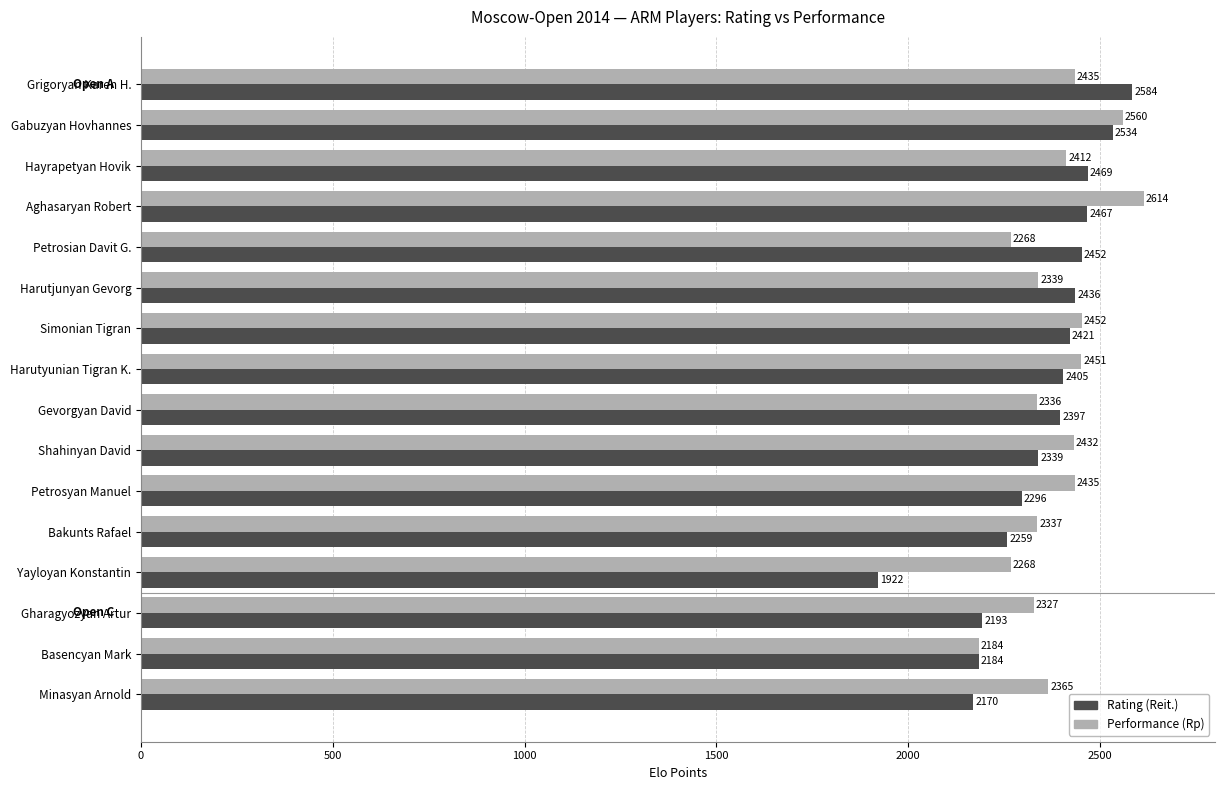

At which category is the sum across all series the highest?

Gabuzyan Hovhannes